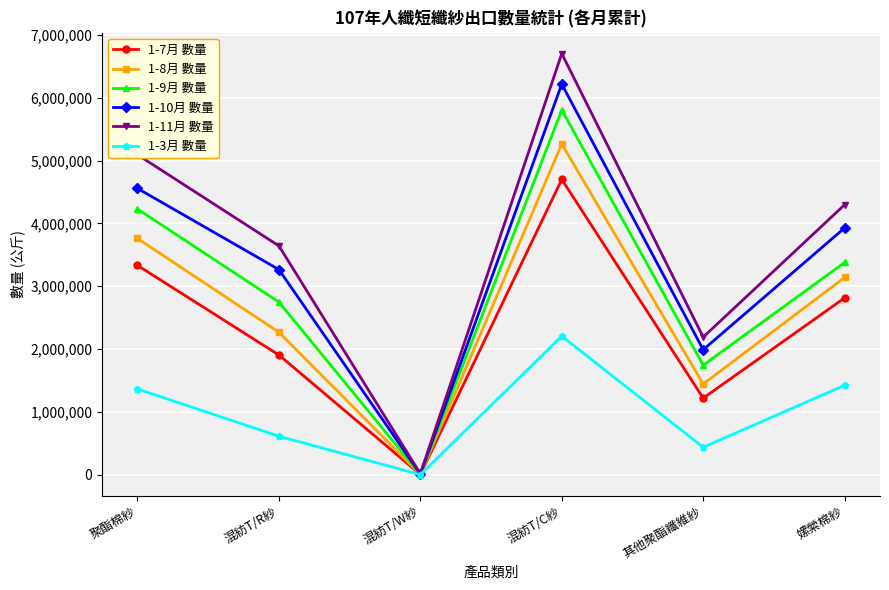

At which label does 1-8月 數量 first exceed 3139348?

聚酯棉紗